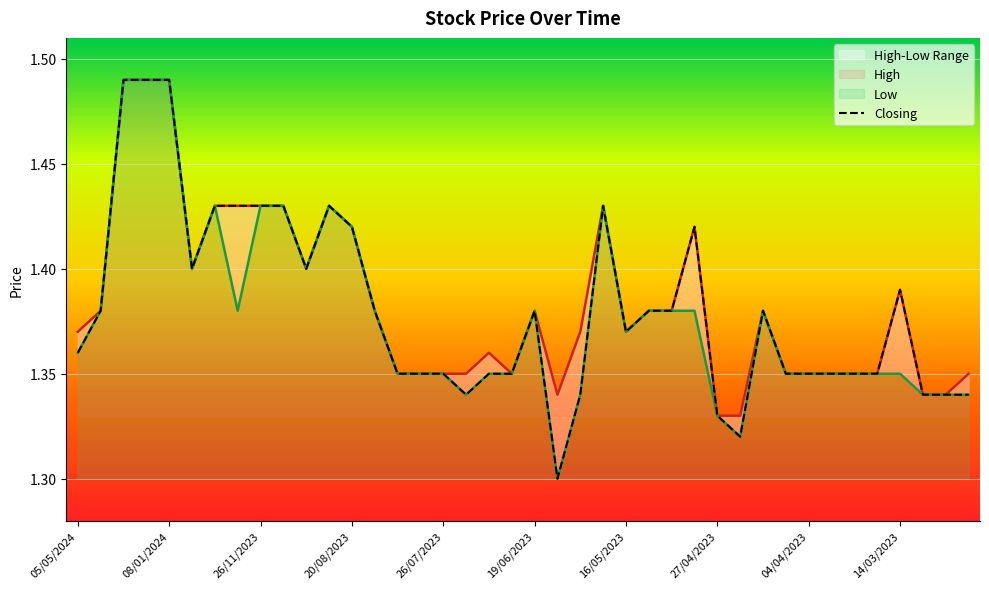

True or false: Low and High intersect in this chart.

False